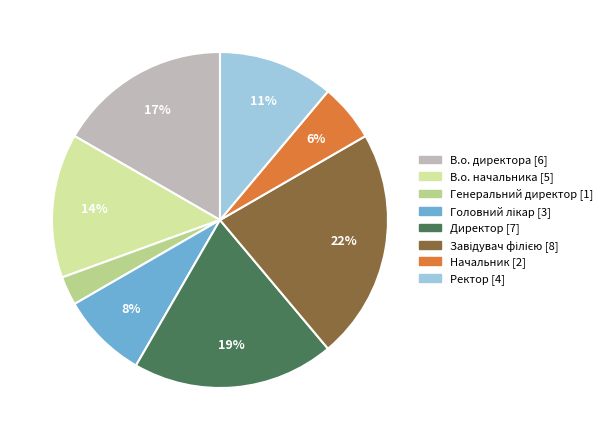

Is it true that В.о. начальника is 14% of the pie?

True